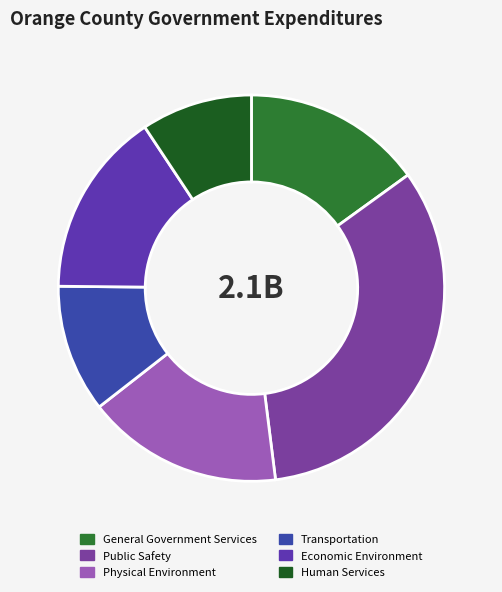

Is the sum of Human Services and Economic Environment greater than half?

No